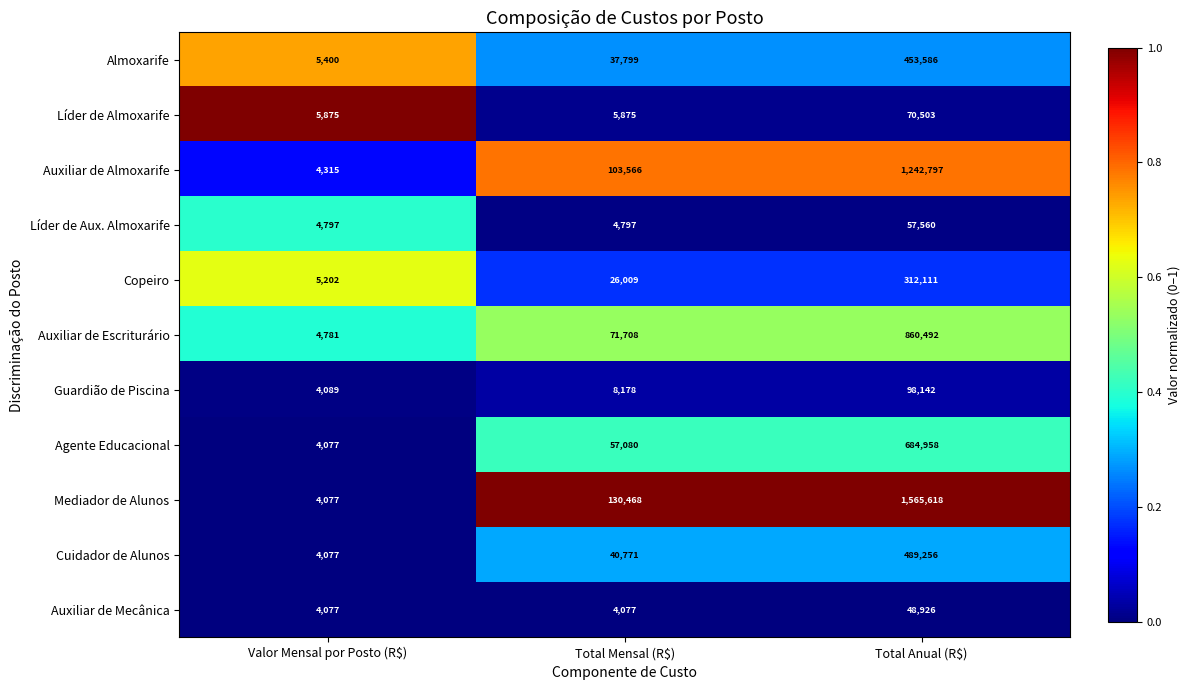

True or false: Almoxarife has a value of 7895 at Valor Mensal por Posto (R$).

False